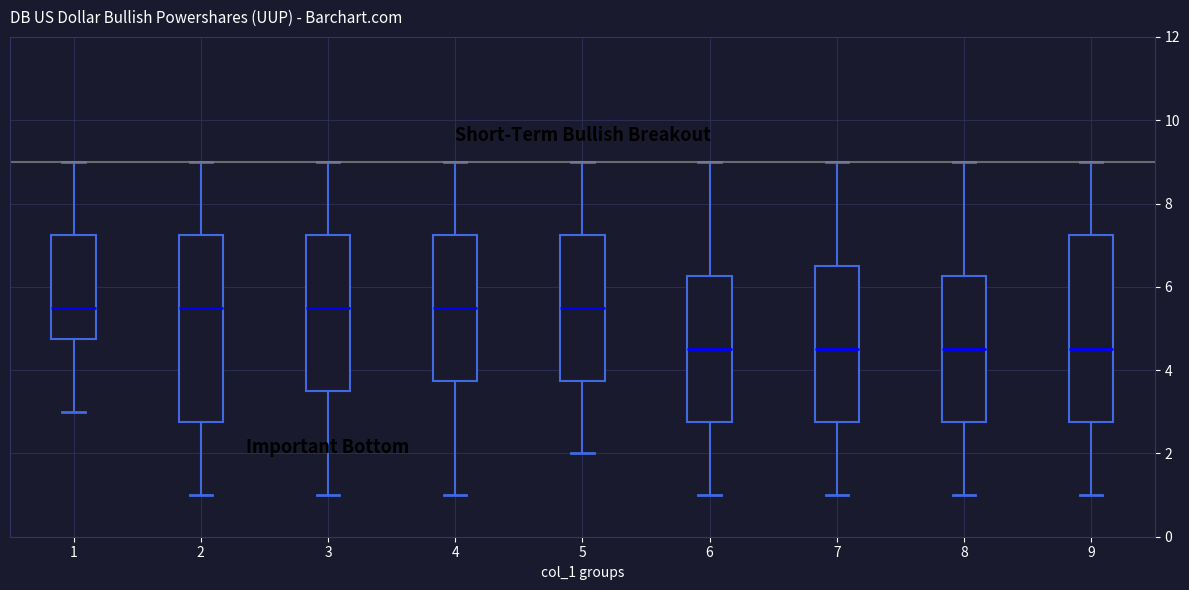

Reading left to right, transcribe this box plot: for each box, give where its median line is, the range the box spans, and where its two whiskers end, as read against the y-axis. The values are not printed on the chart, so give them approximately, as read against the axis.

1: median 5.6, box 4.8 to 7.2, whiskers 3.0 to 9.0
2: median 5.6, box 2.8 to 7.2, whiskers 1.0 to 9.0
3: median 5.6, box 3.6 to 7.2, whiskers 1.0 to 9.0
4: median 5.6, box 3.8 to 7.2, whiskers 1.0 to 9.0
5: median 5.6, box 3.8 to 7.2, whiskers 2.0 to 9.0
6: median 4.6, box 2.8 to 6.2, whiskers 1.0 to 9.0
7: median 4.6, box 2.8 to 6.6, whiskers 1.0 to 9.0
8: median 4.6, box 2.8 to 6.2, whiskers 1.0 to 9.0
9: median 4.6, box 2.8 to 7.2, whiskers 1.0 to 9.0